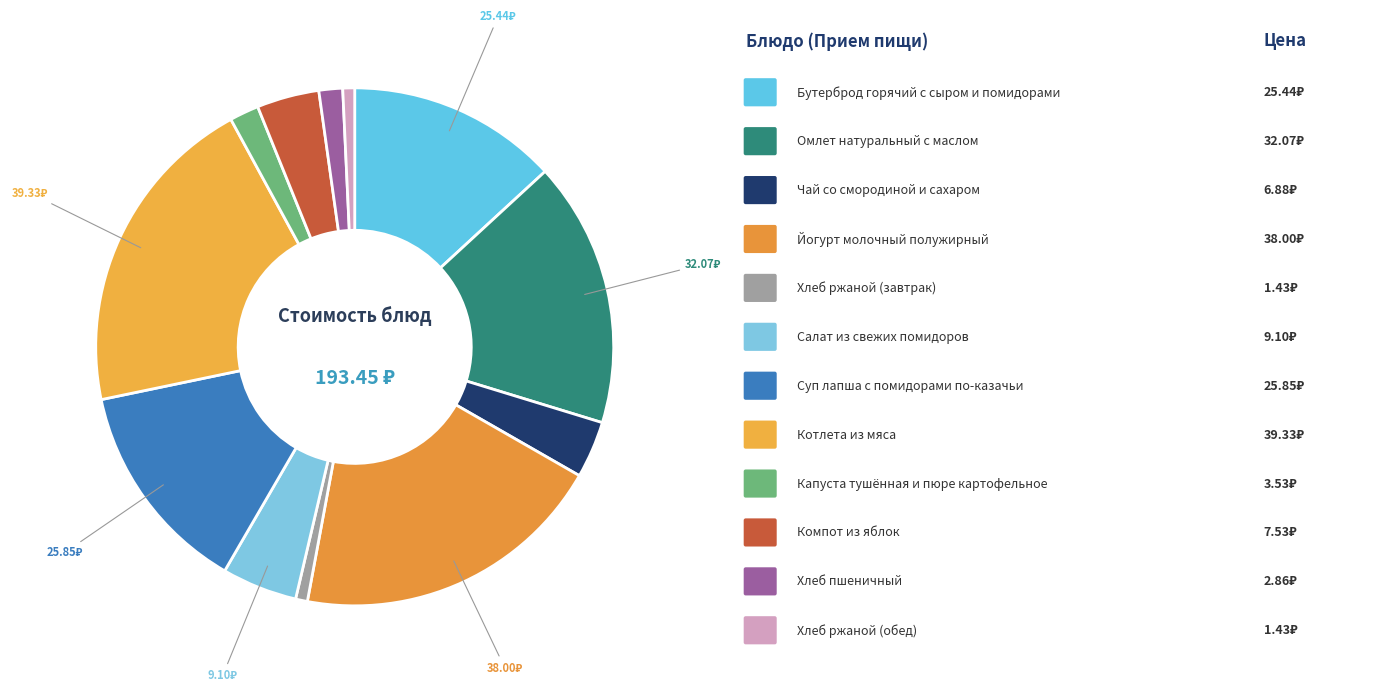

How many segments does this pie chart have?

12